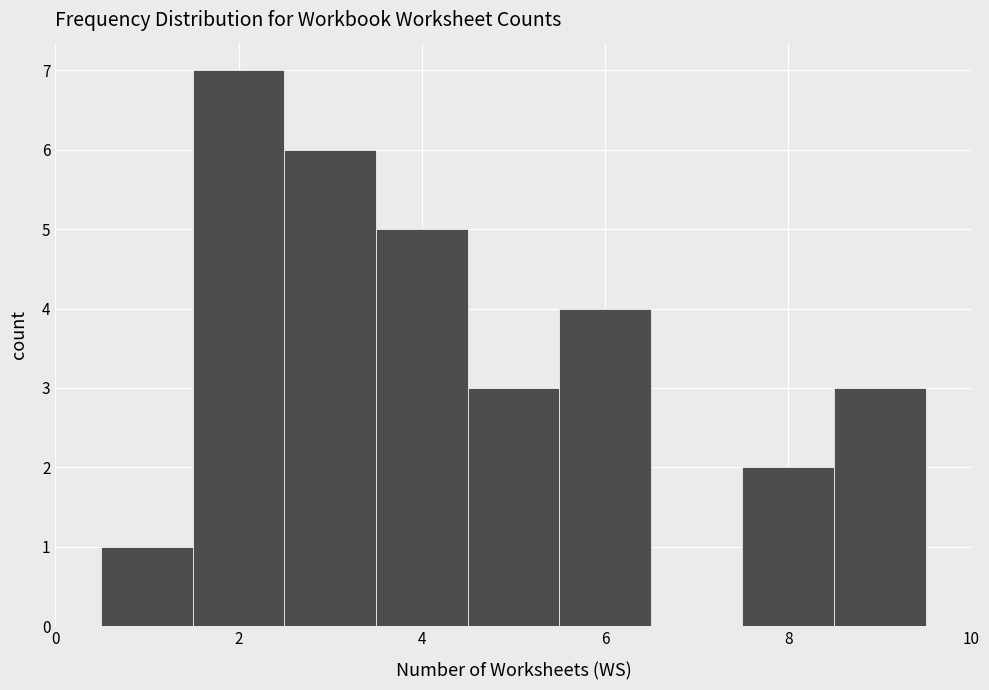

Reading left to right, list every bar in this chart as the range it spans on the x-axis followed by its height. Neither the bar edges nor the heights are printed on the chart, so give them approximately, as read against the axes.

0.5 to 1.5: 1
1.5 to 2.5: 7
2.5 to 3.5: 6
3.5 to 4.5: 5
4.5 to 5.5: 3
5.5 to 6.5: 4
6.5 to 7.5: 0
7.5 to 8.5: 2
8.5 to 9.5: 3